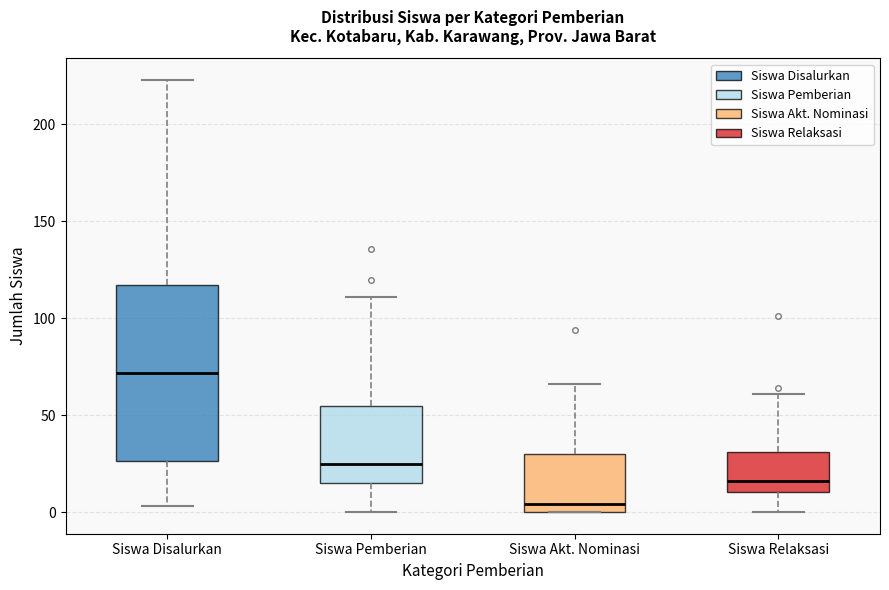

Reading left to right, read every box against the y-axis: the position of its median line, the range the box covers, and the ends of its whiskers. The values are not printed on the chart, so give them approximately, as read against the axis.

Siswa Disalurkan: median 70, box 25 to 115, whiskers 5 to 225
Siswa Pemberian: median 25, box 15 to 55, whiskers 0 to 110
Siswa Akt. Nominasi: median 5, box 0 to 30, whiskers 0 to 65
Siswa Relaksasi: median 15, box 10 to 30, whiskers 0 to 60